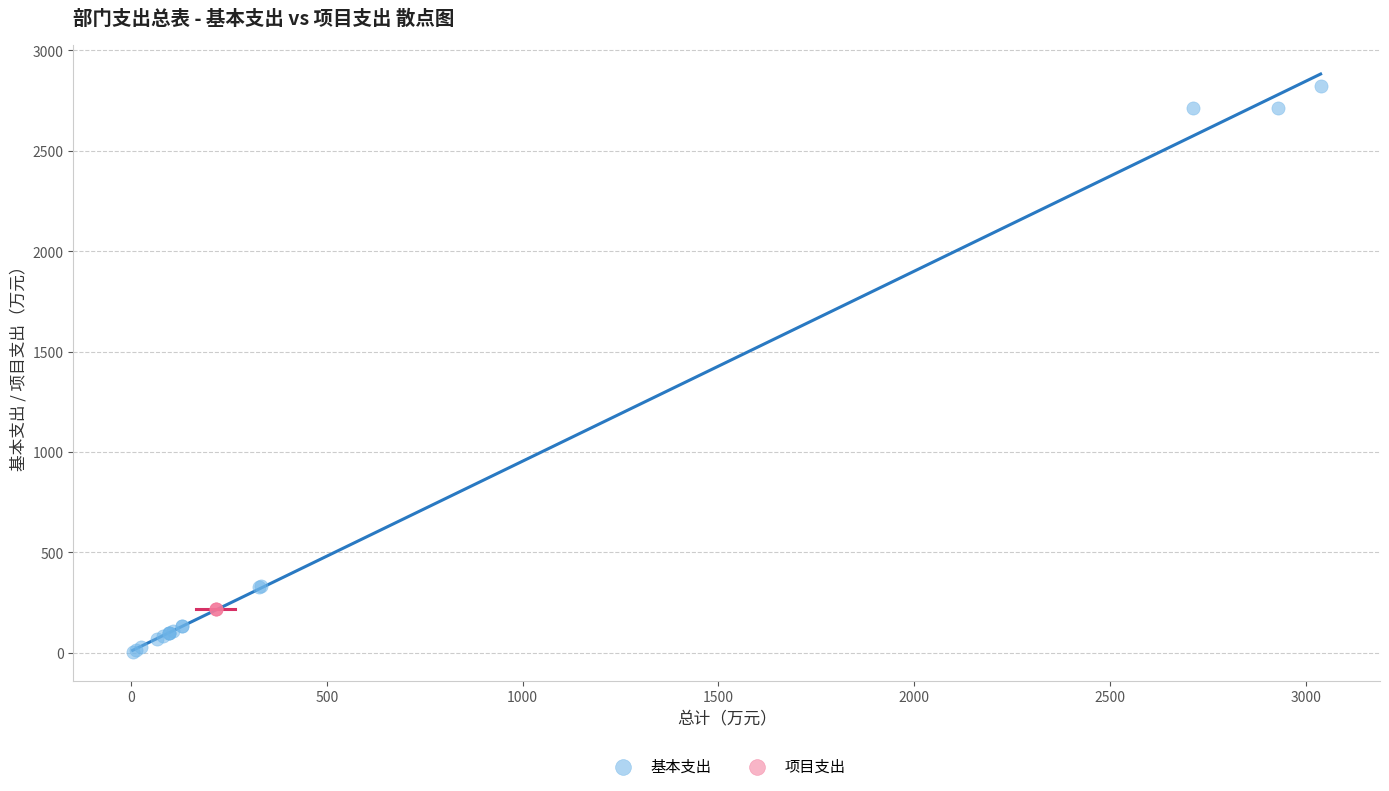

Which series reaches the maximum Y coordinate?

基本支出